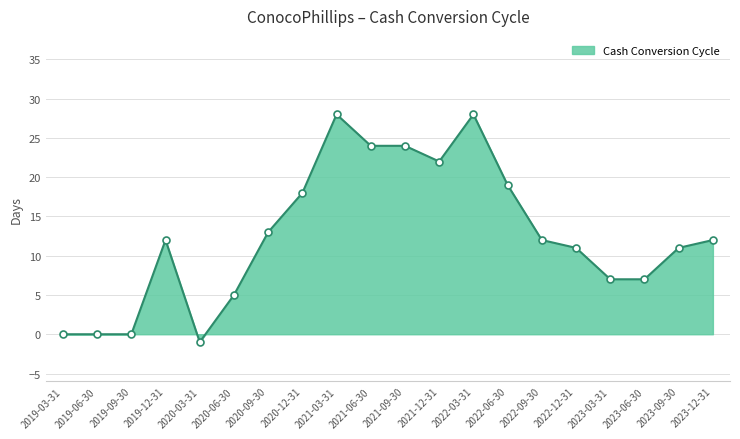

What position from the right is 2022-06-30?

7